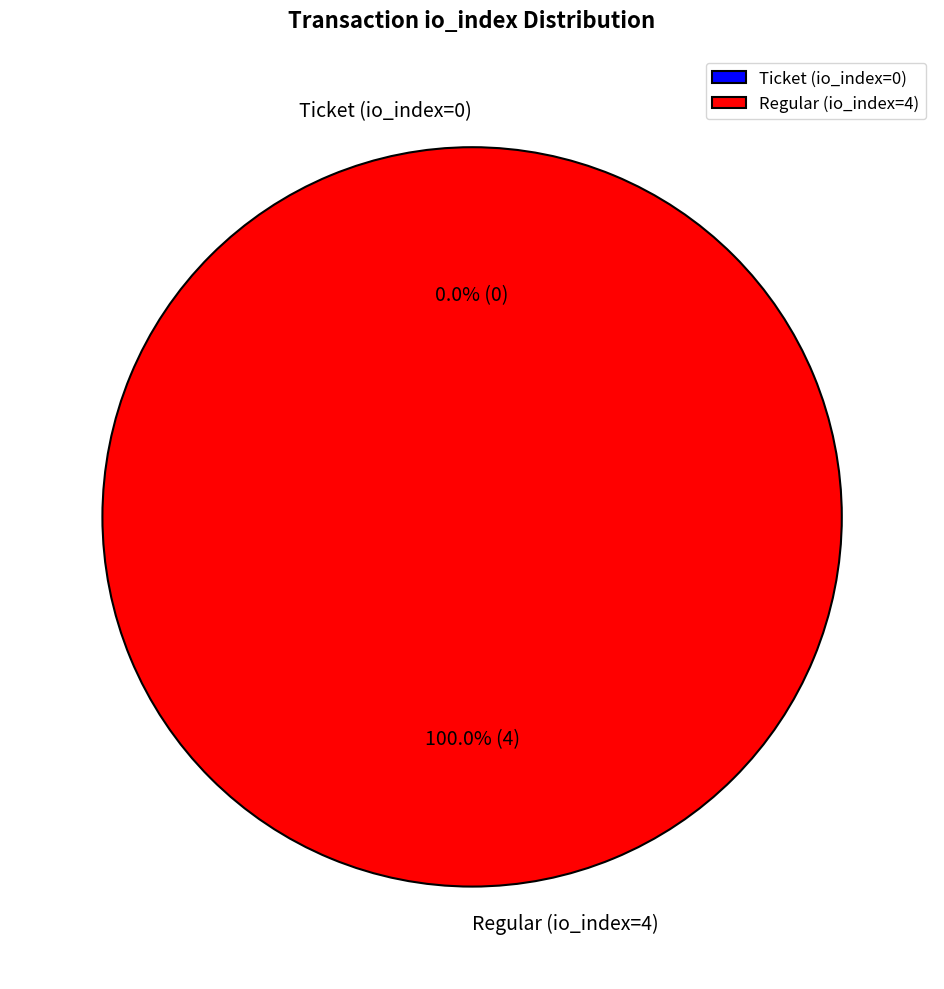

To the nearest percent, what portion does Regular (io_index=4) represent?

100%